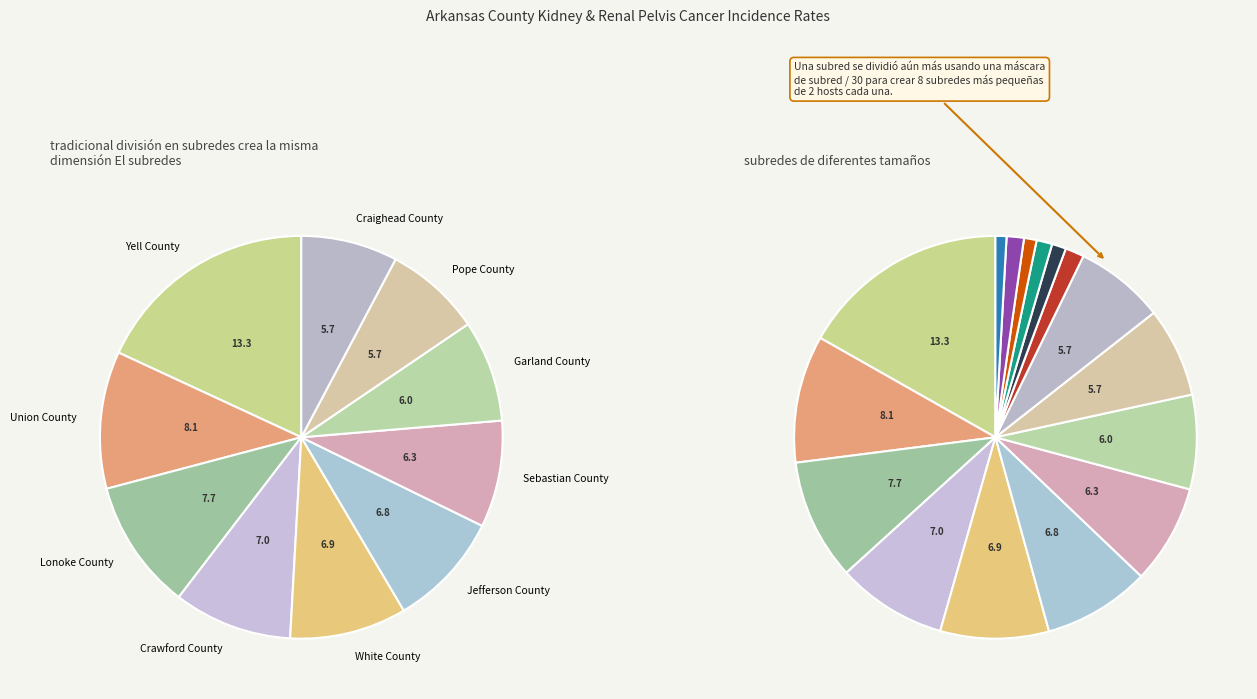

Is Pope County the majority of the pie?

No